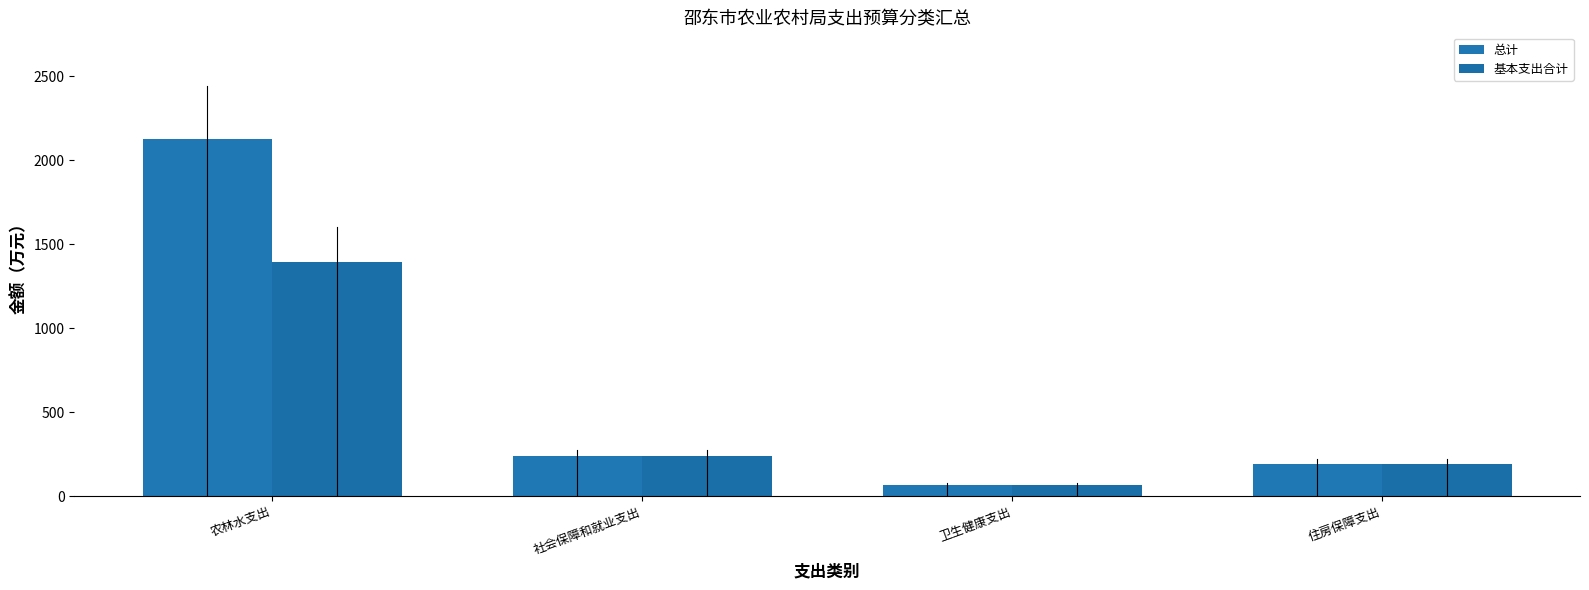

What is the lowest value of the 基本支出合计 series?

66.0